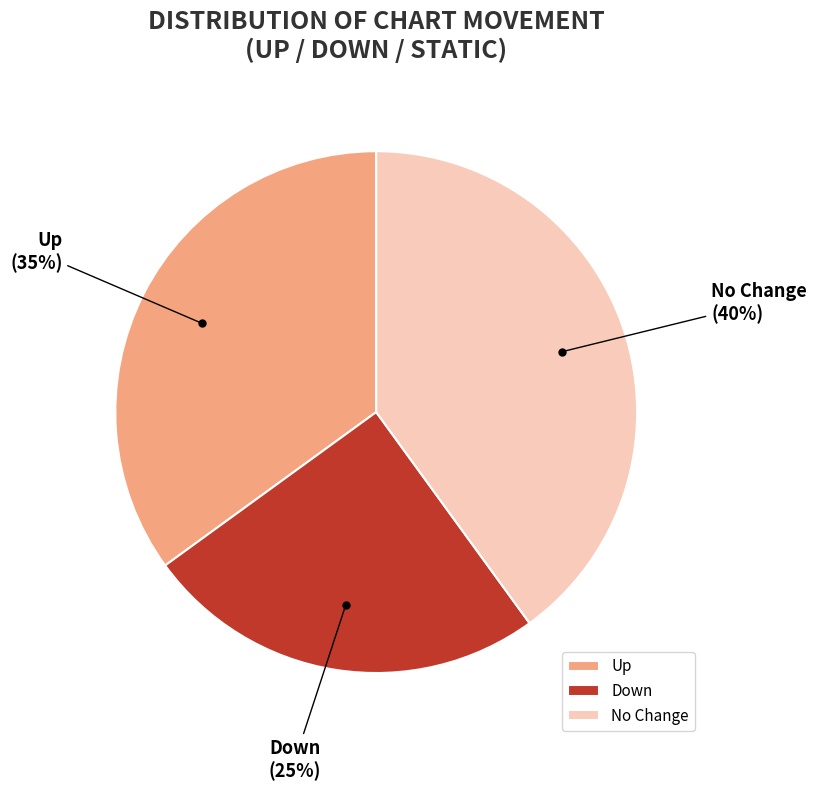

Is there a majority slice in this chart?

No